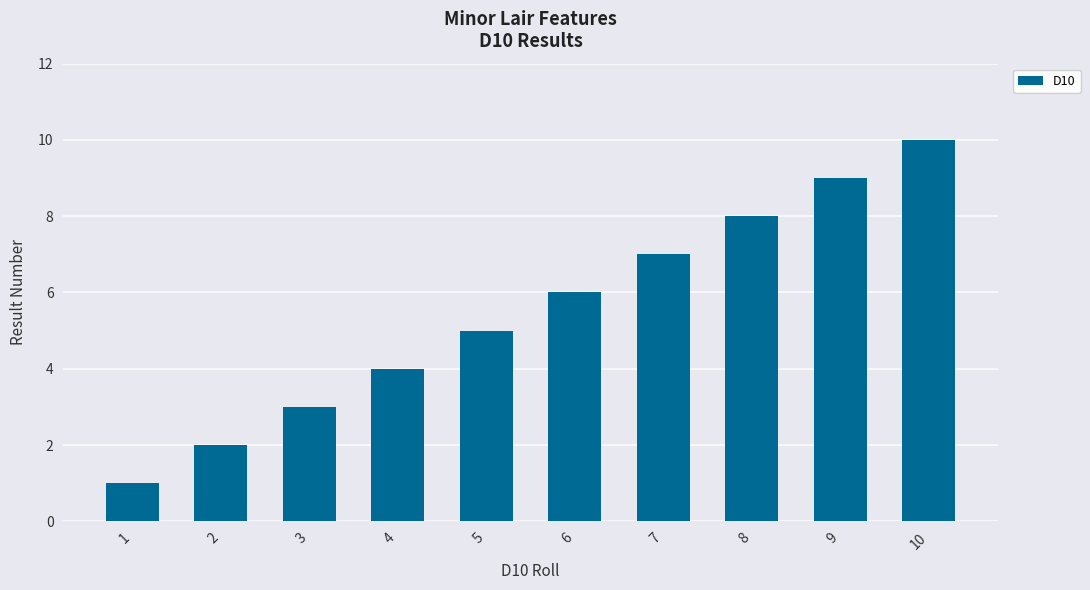

Reading left to right, list all the values displayed in this chart.

1=1	2=2	3=3	4=4	5=5	6=6	7=7	8=8	9=9	10=10